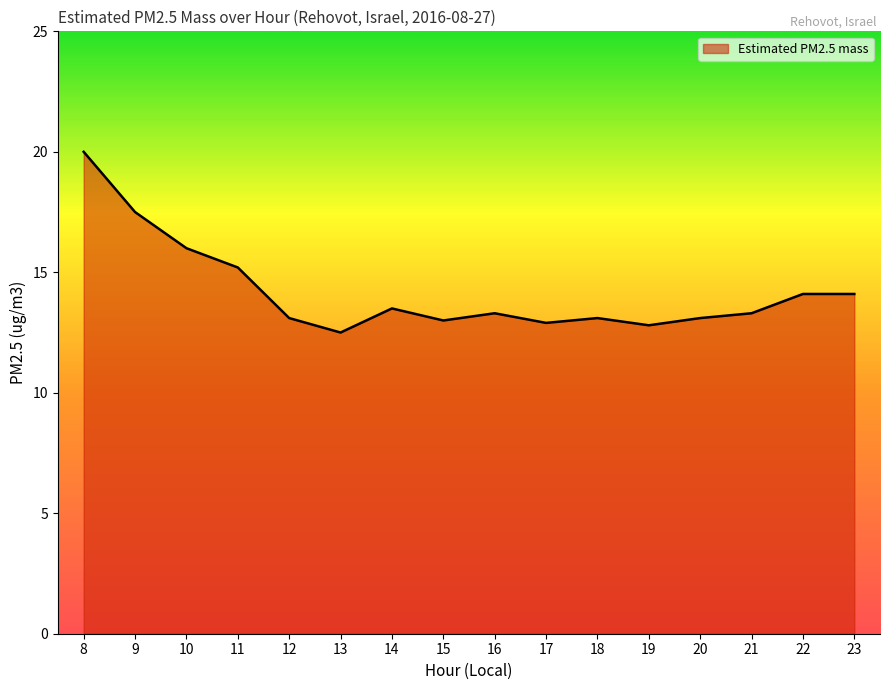

Between 16 and 15, which is larger?

16